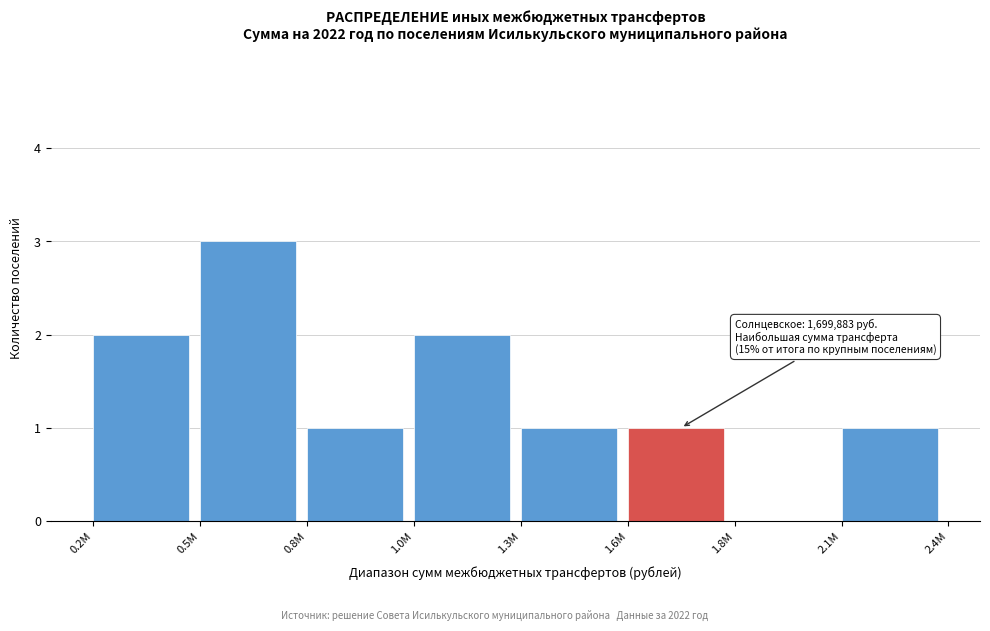

Reading right to left, what are all the values shown in this chart?

2.1M=1	1.8M=0	1.6M=1	1.3M=1	1.0M=2	0.8M=1	0.5M=3	0.2M=2